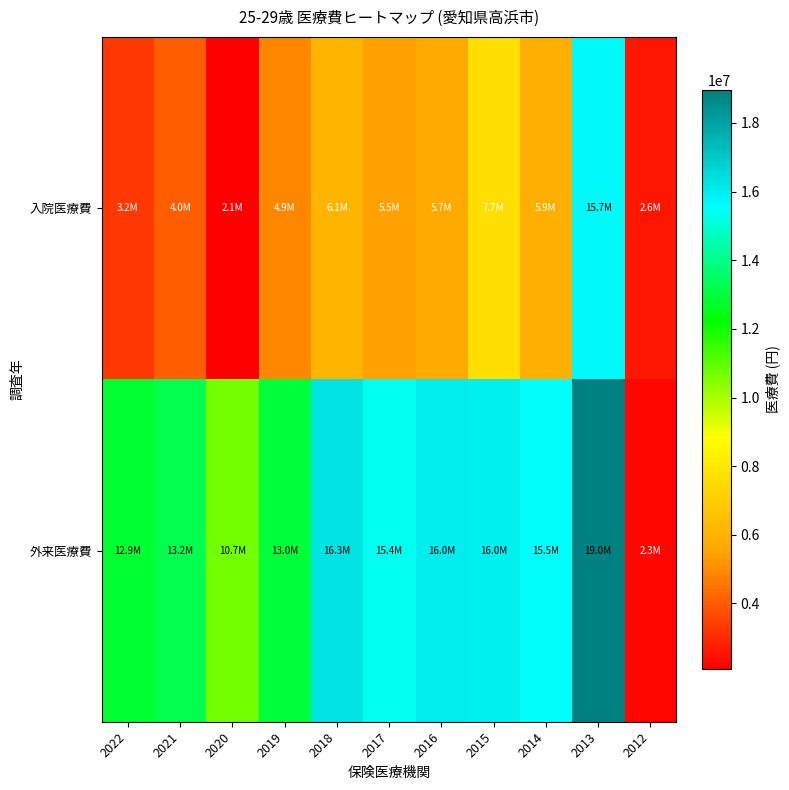

Reading right to left, what are all the values shown in this chart?

入院医療費: 2012=2598910	2013=15693460	2014=5895020	2015=7696000	2016=5723020	2017=5451230	2018=6079700	2019=4925170	2020=2104570	2021=4023700	2022=3223860
外来医療費: 2012=2276470	2013=18957930	2014=15507940	2015=15988630	2016=16047260	2017=15375320	2018=16323410	2019=13009150	2020=10723800	2021=13247130	2022=12886830